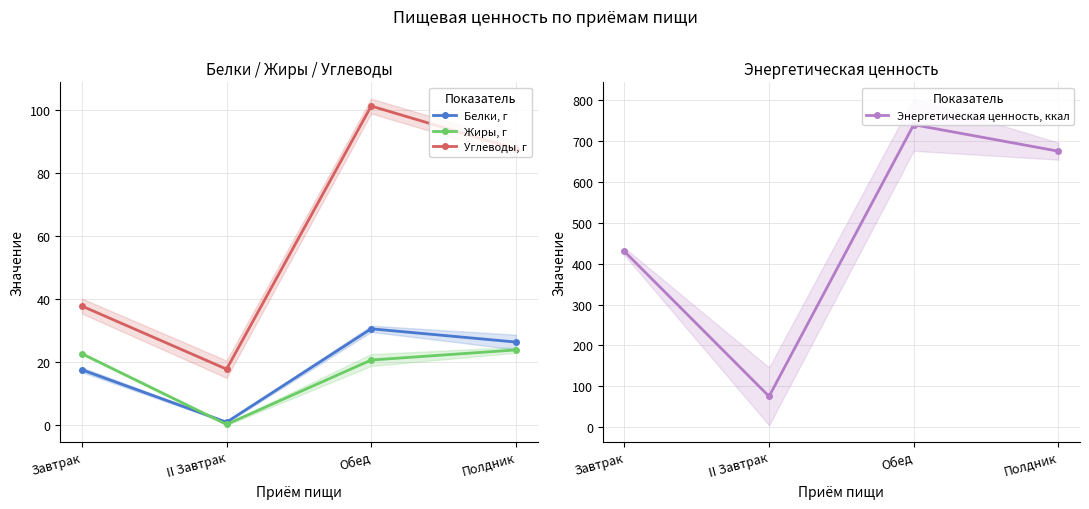

How many interior local valleys does the Белки, г series have?

1